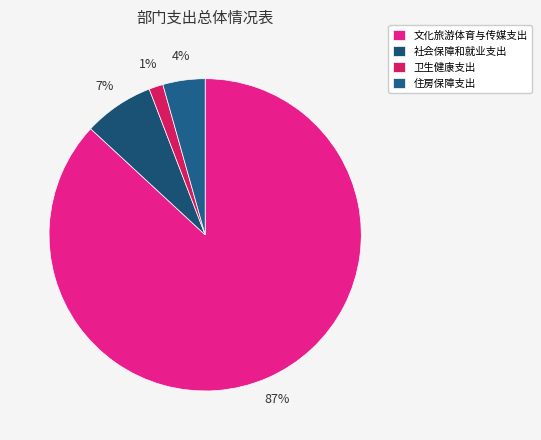

How many slices are in this pie chart?

4